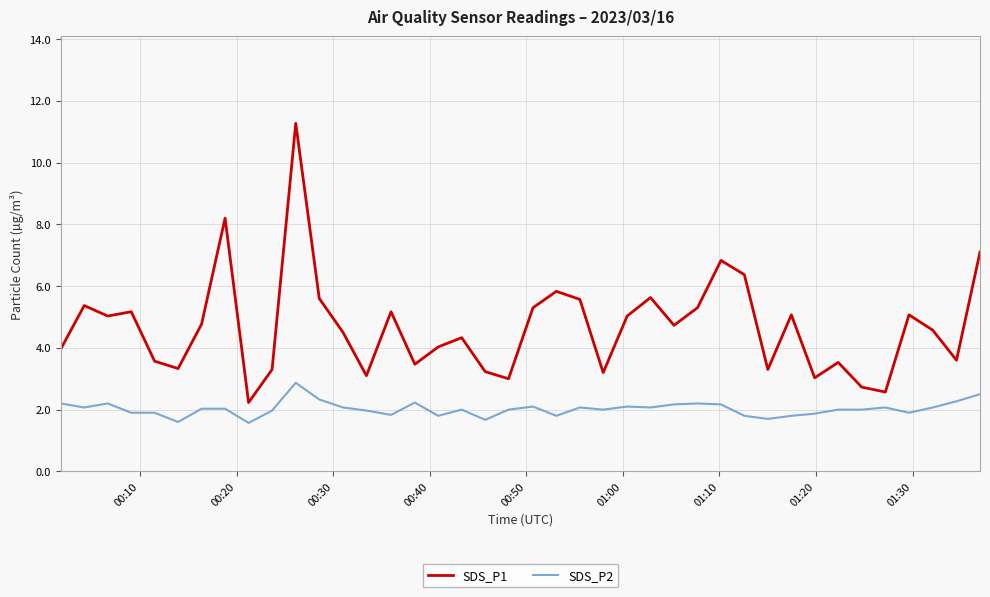

Rank the series by their maximum value, from lowest to highest.

SDS_P2, SDS_P1